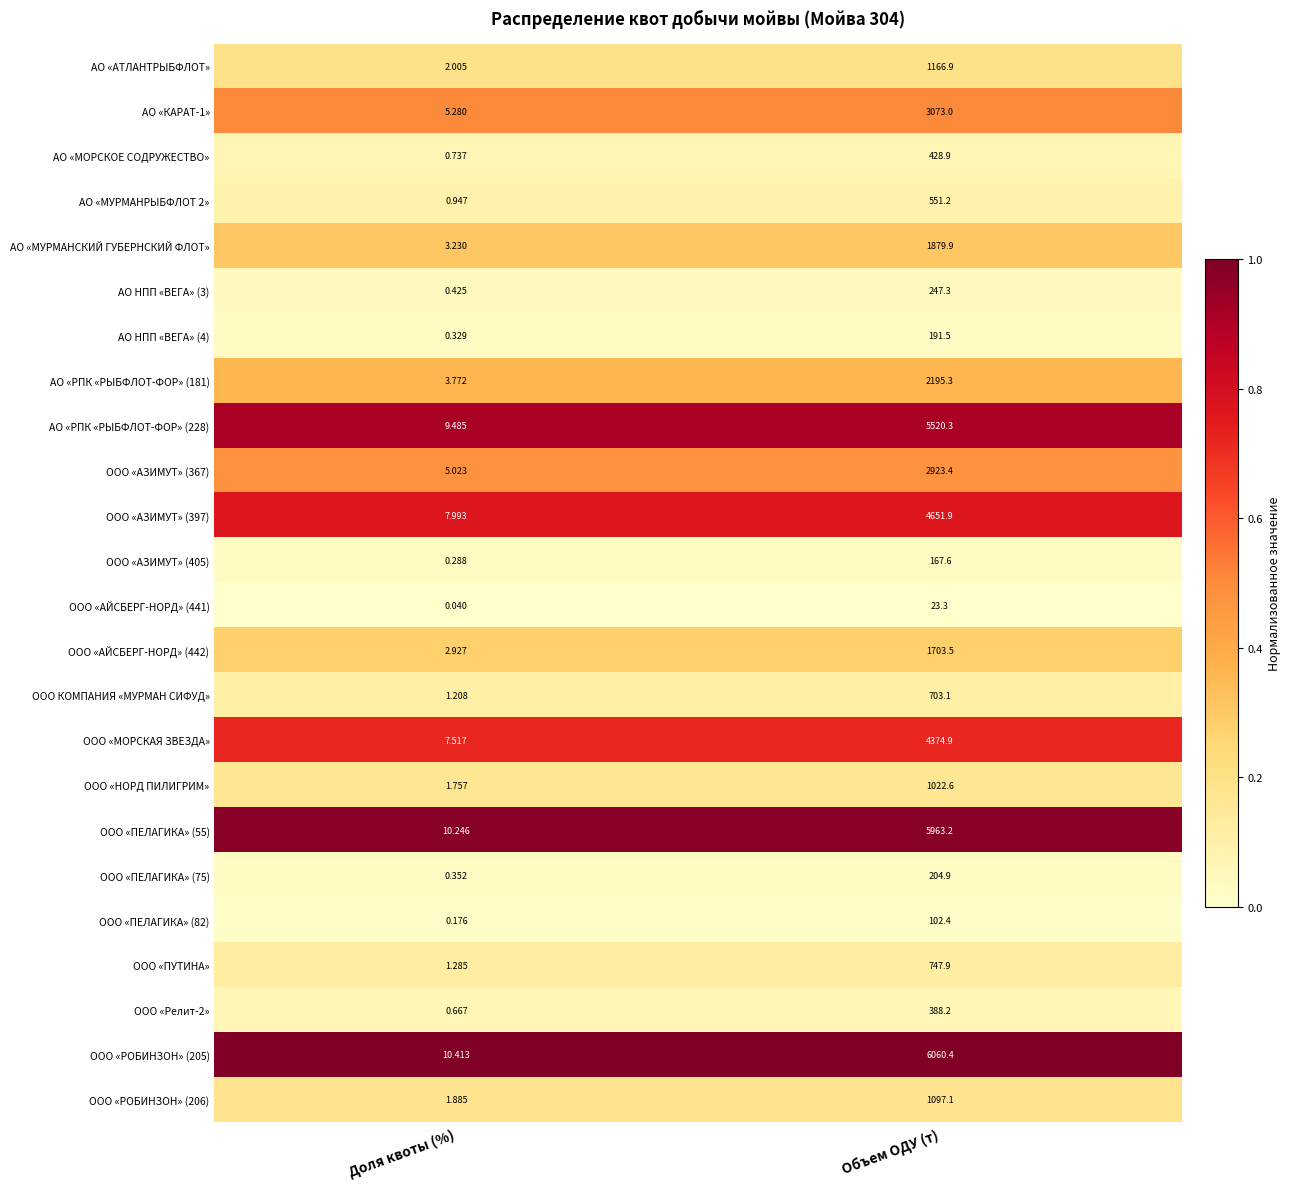

At which category is the sum across all series the highest?

Объем ОДУ (т)